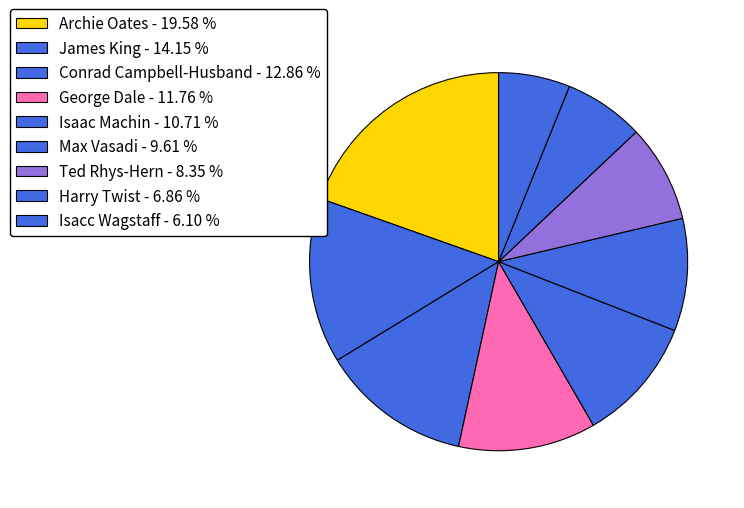

To the nearest percent, what percentage of the pie is Max Vasadi?

10%